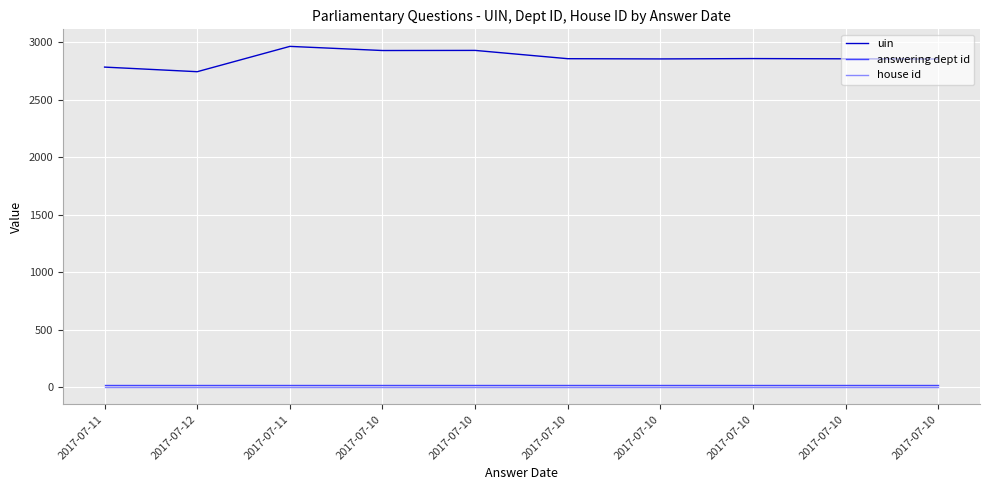

What are all the series names shown in the legend?

uin, answering dept id, house id